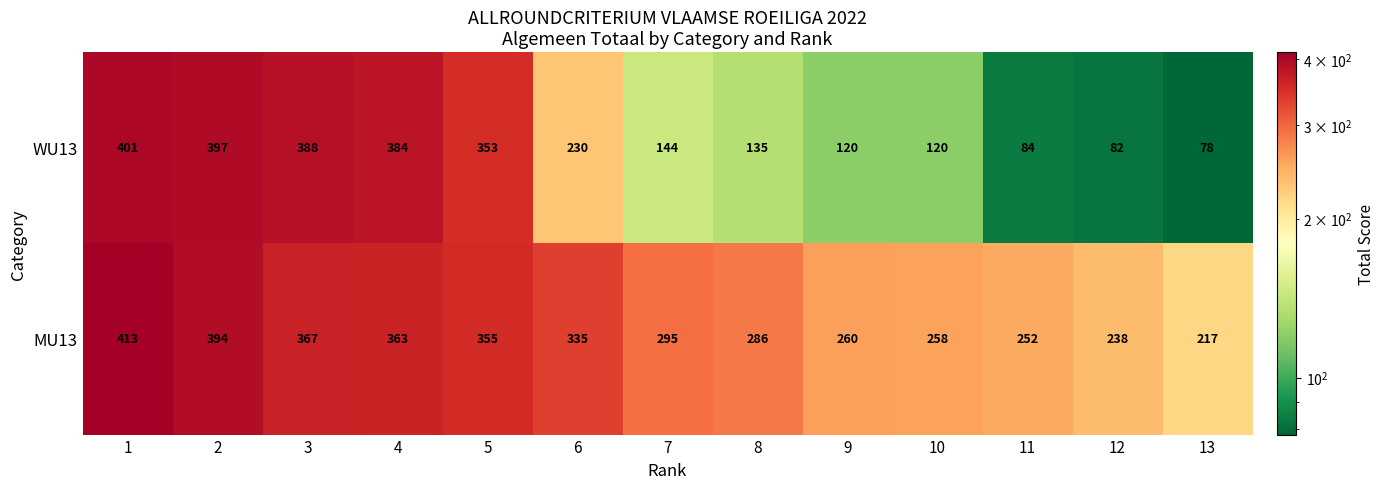

Rank the series by their average value, from lowest to highest.

WU13, MU13